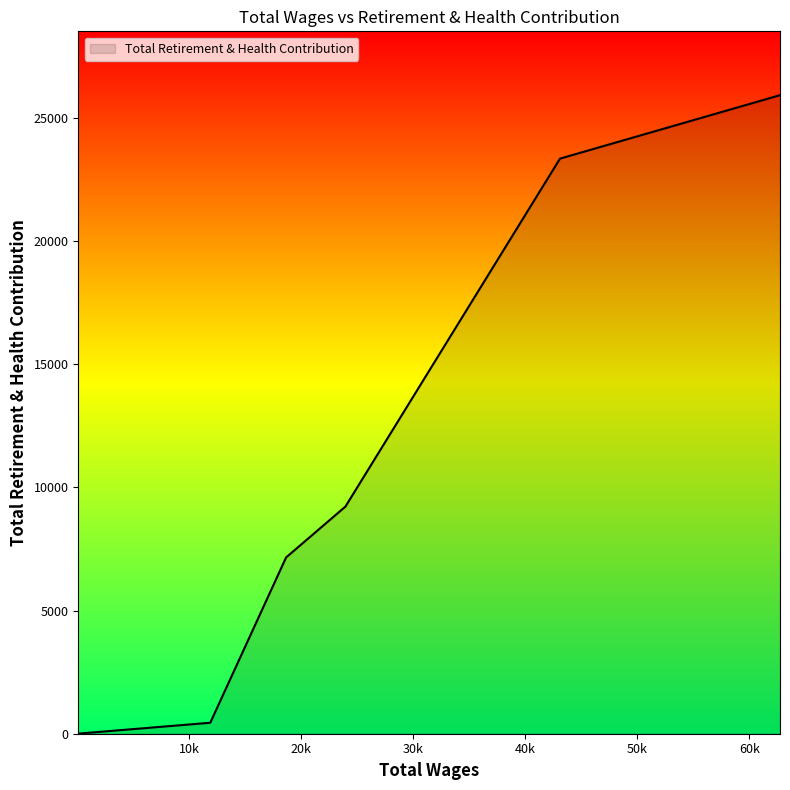

What is the difference between the maximum and minimum values?

25925